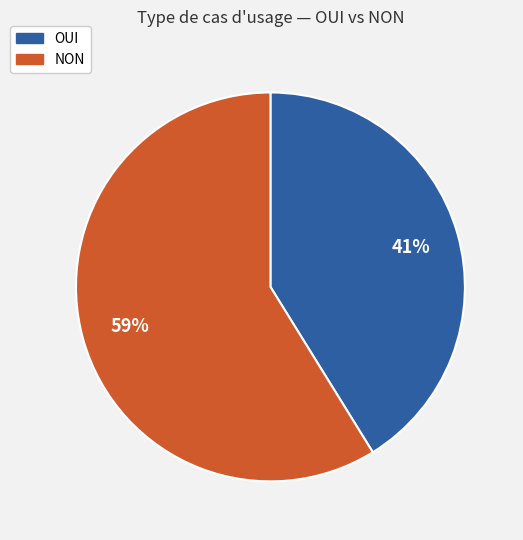

To the nearest percent, what portion does OUI represent?

41%